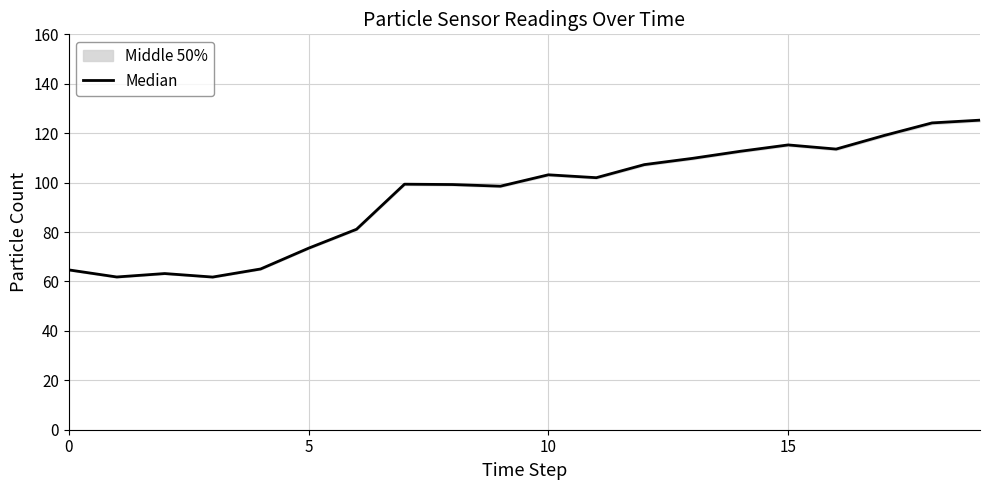

At which label does the data first exceed 101?

10